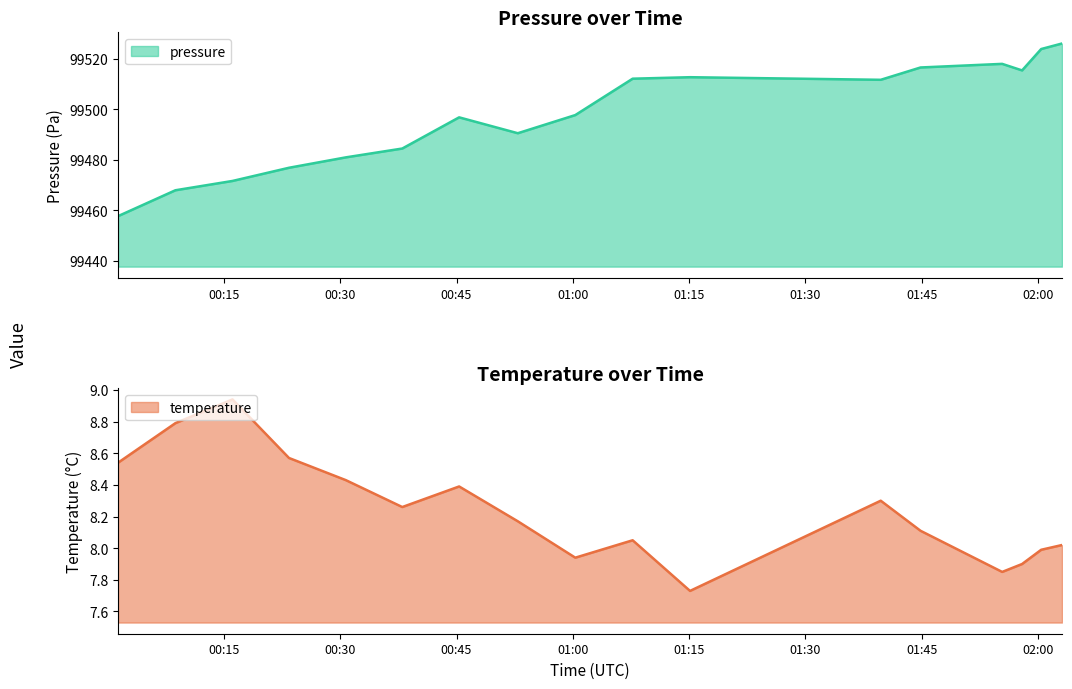

What is the sum of all temperature values?

140.0